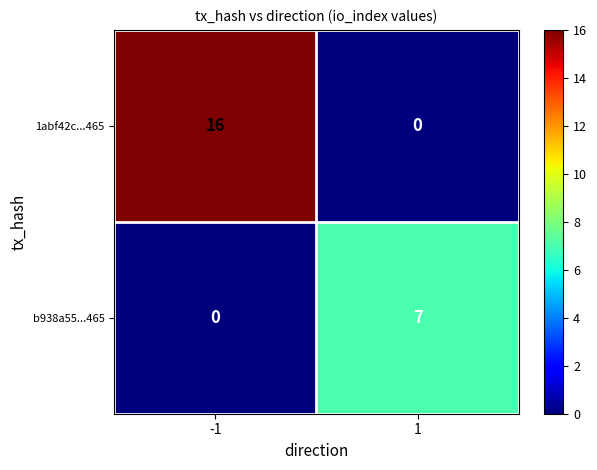

What is the difference between the maximum and minimum values in the b938a55...465 series?

7